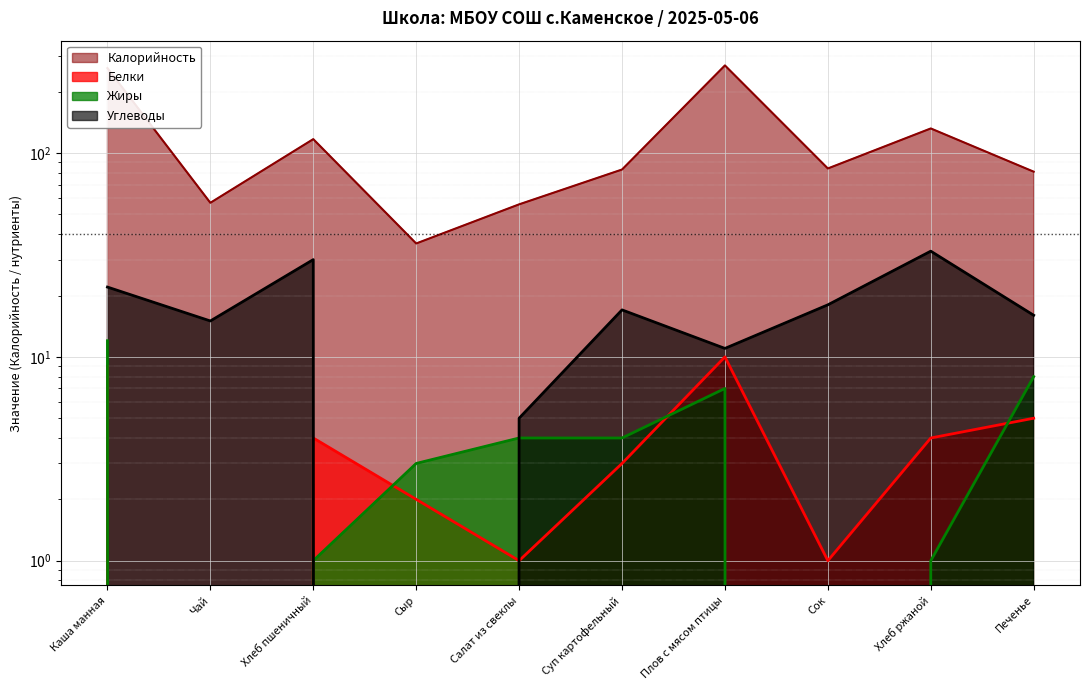

What is the label of the 10th point from the left?

Печенье